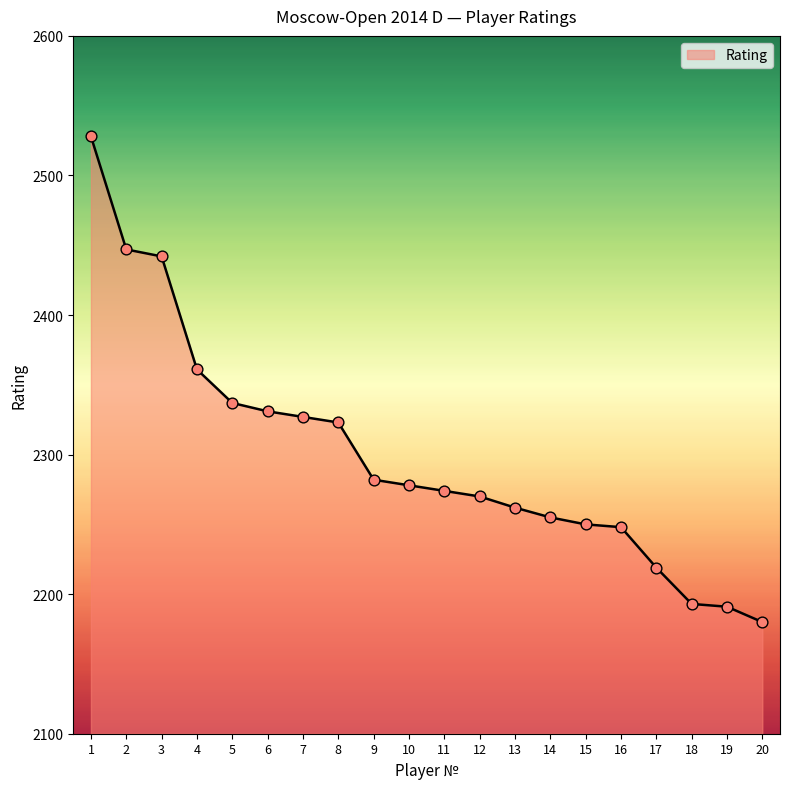

What is the change in value from 11 to 13?

-12